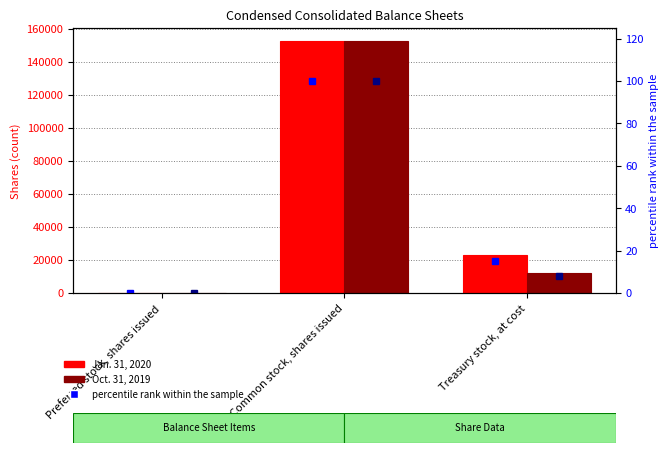

Are the bars horizontal?

No